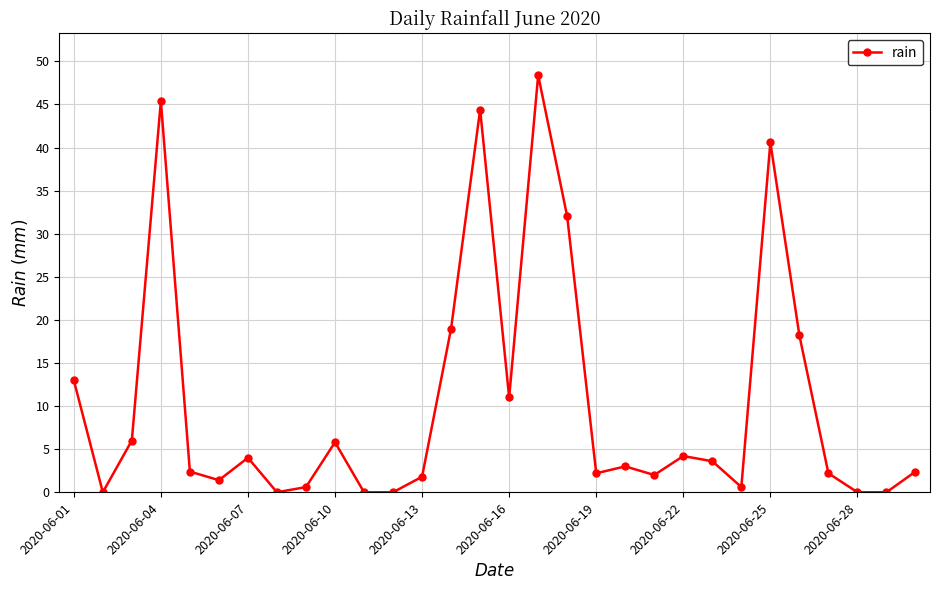

True or false: there are more than 1 points higher than both neighbors.

True